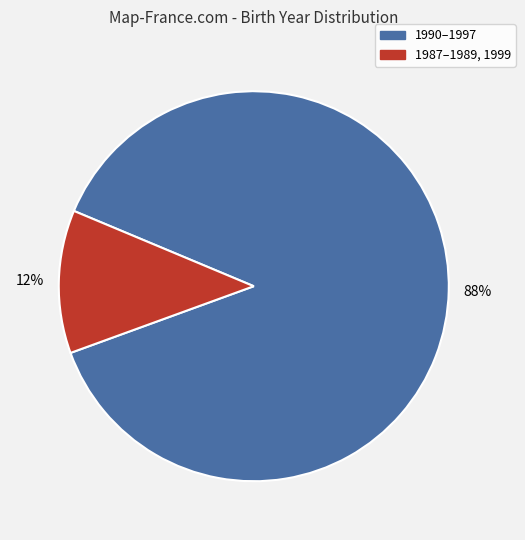

Is there any slice that represents more than half of the pie?

Yes